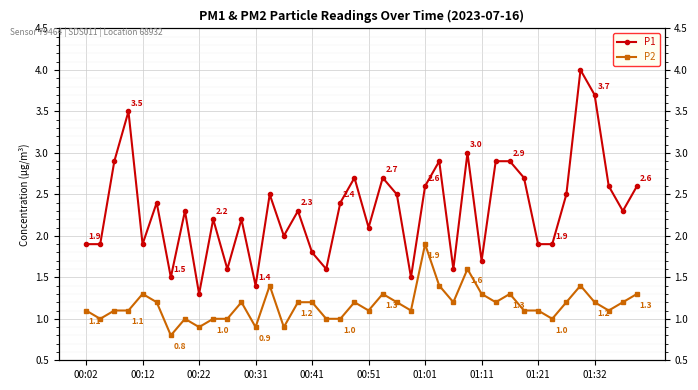

True or false: P1 has more than 0 interior local peaks.

True